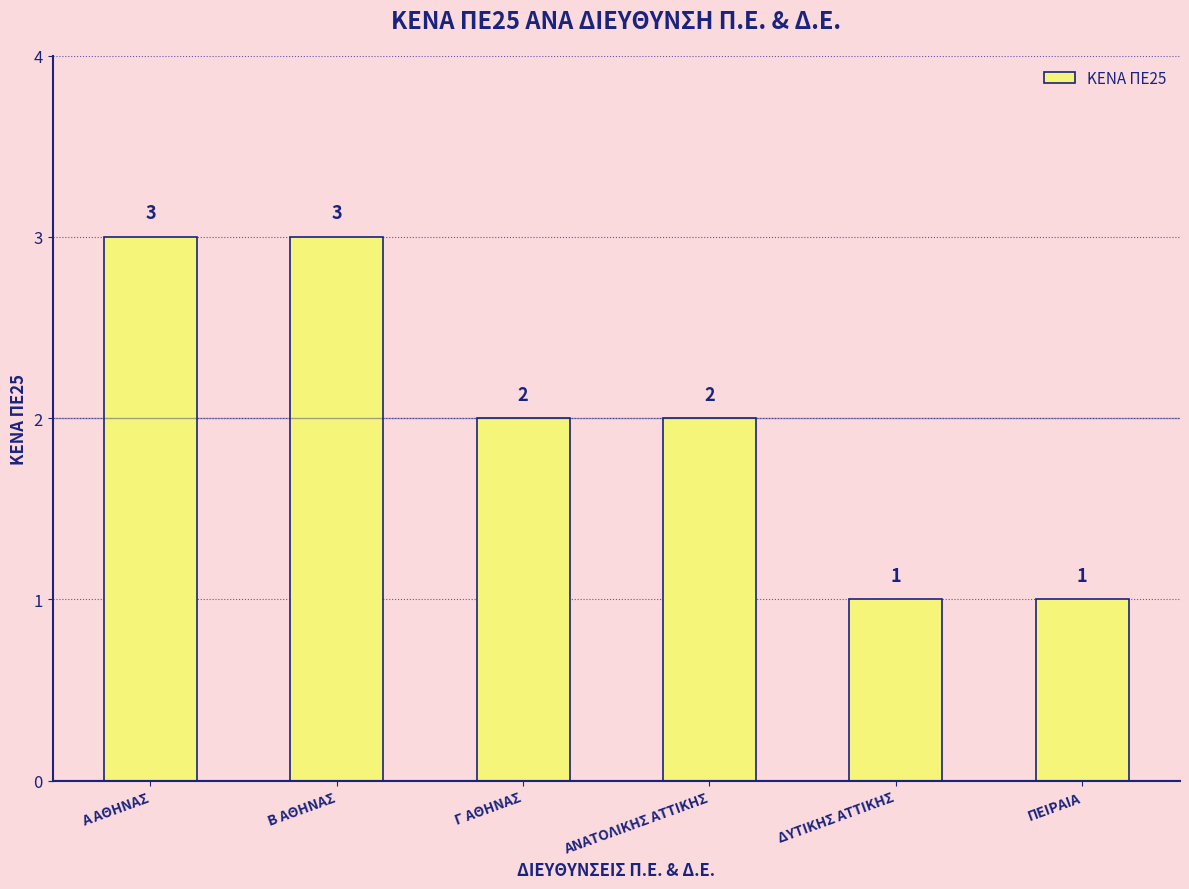

Where does the data first go above 2?

Α ΑΘΗΝΑΣ